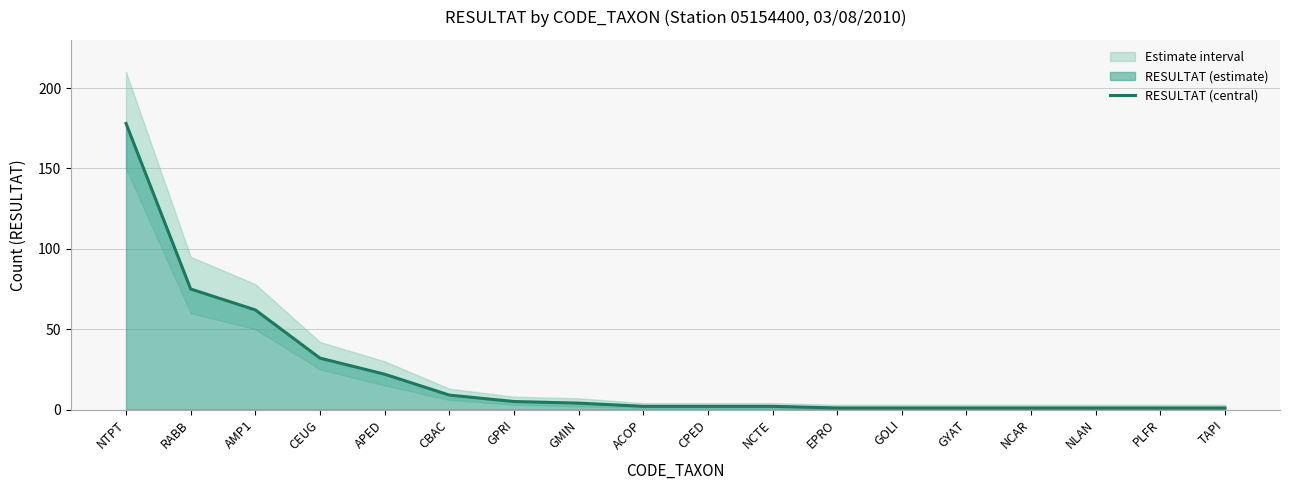

Approximately how many times larger is the value at GMIN compared to PLFR?

4.0